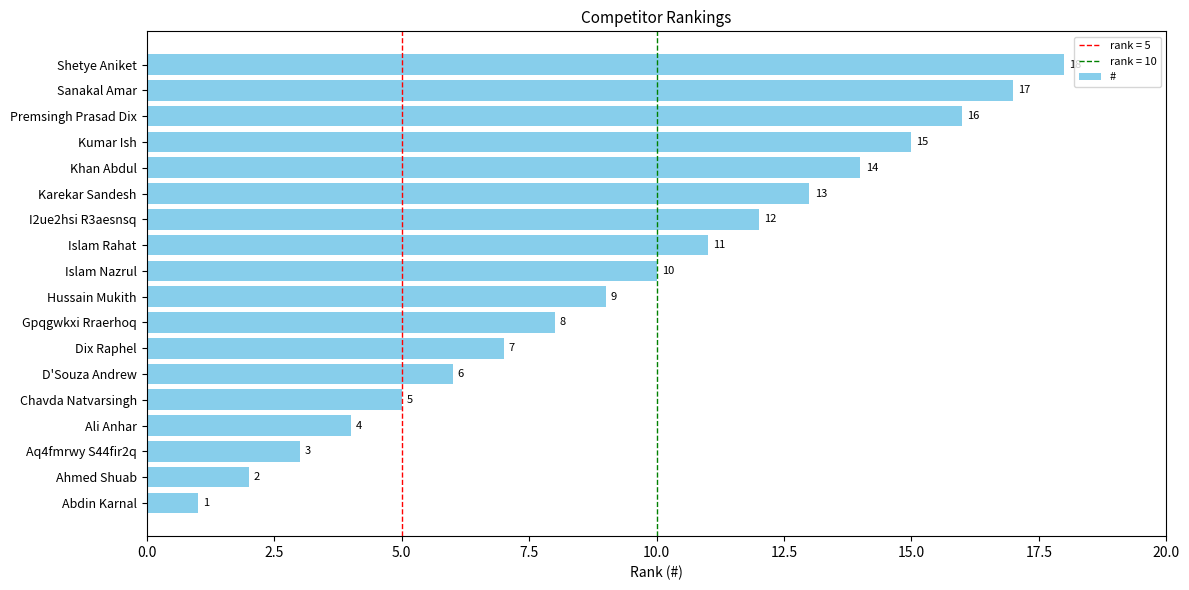

What is the ratio of the value at I2ue2hsi R3aesnsq to the value at D'Souza Andrew?

2.0